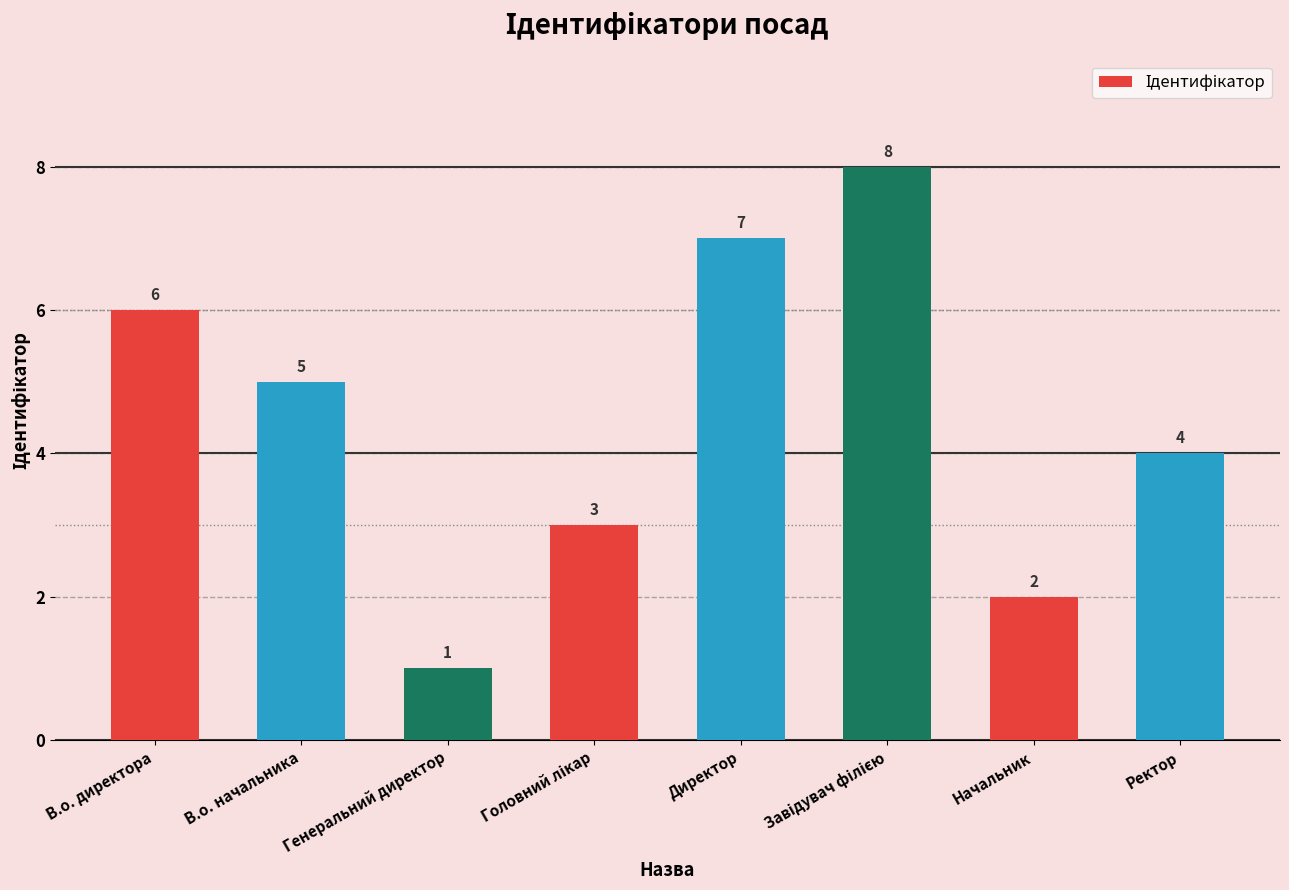

Between В.о. директора and Начальник, which is larger?

В.о. директора